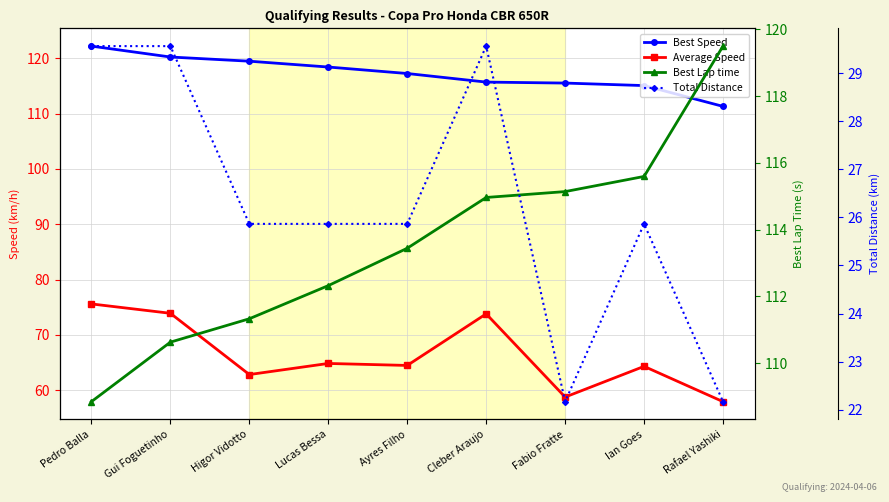

What is the sum of all Total Distance values?

236.5